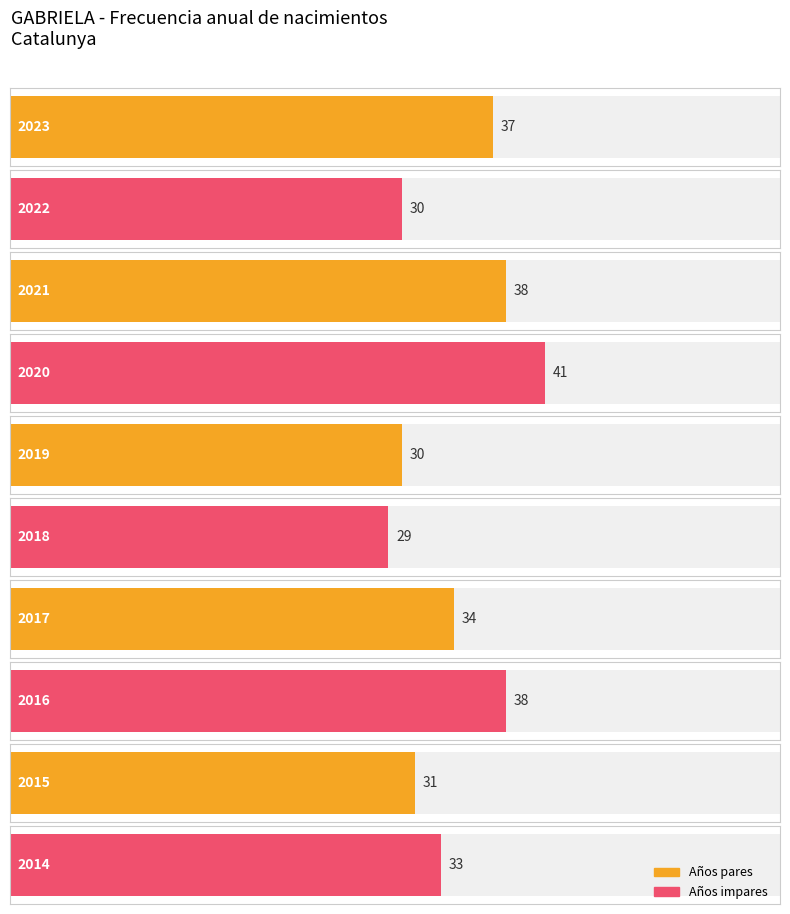

What is the average value?

34